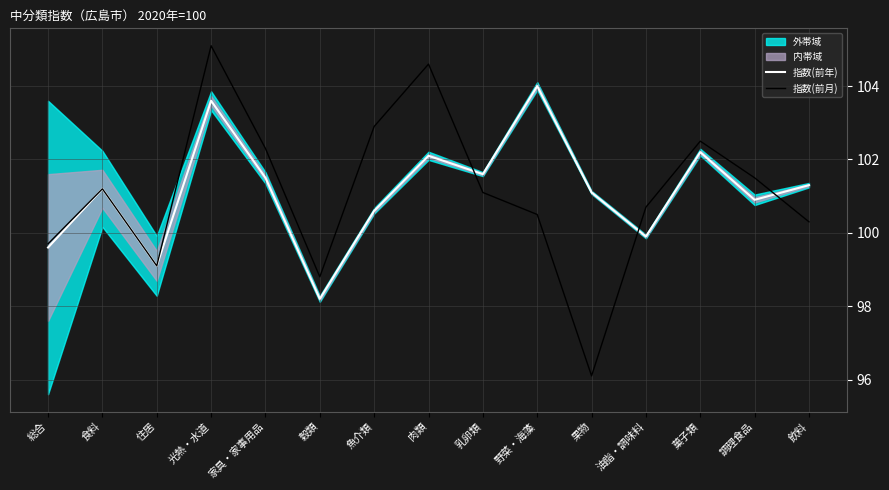

How many values in the 指数(前月) series exceed 101?

8